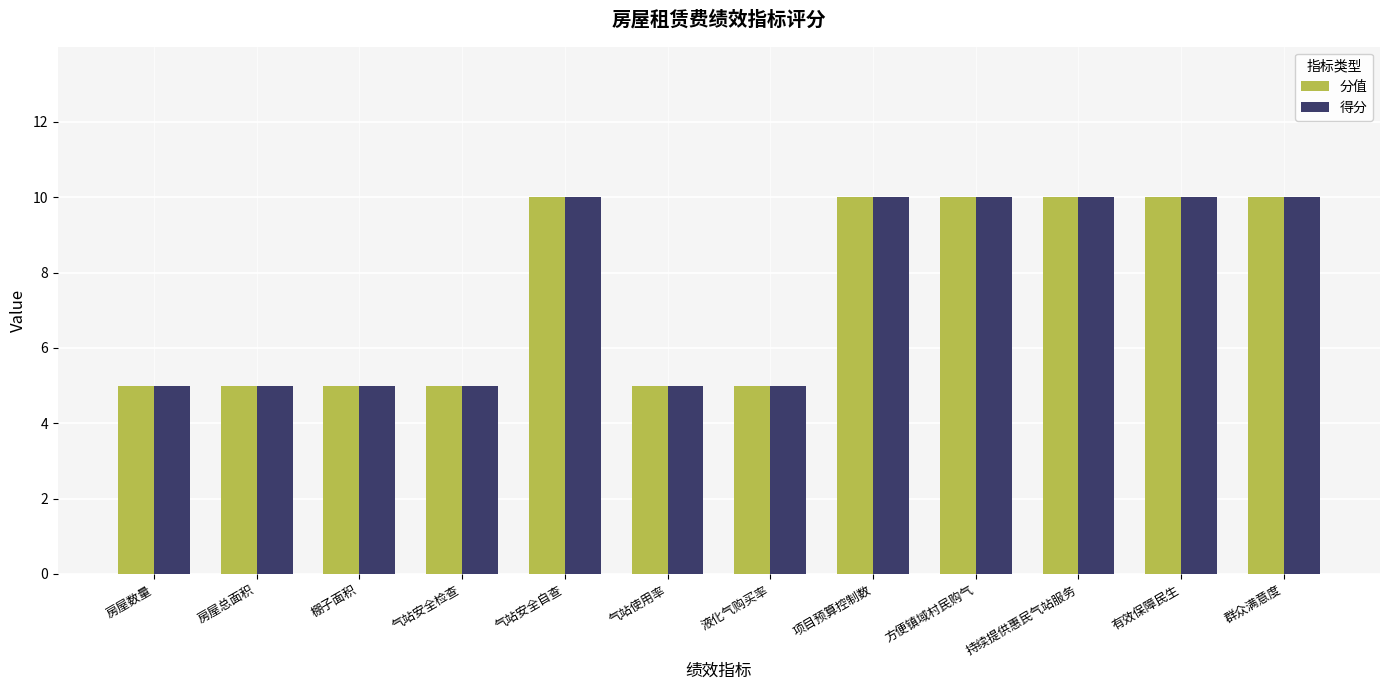

How many bars are there in each group?

2